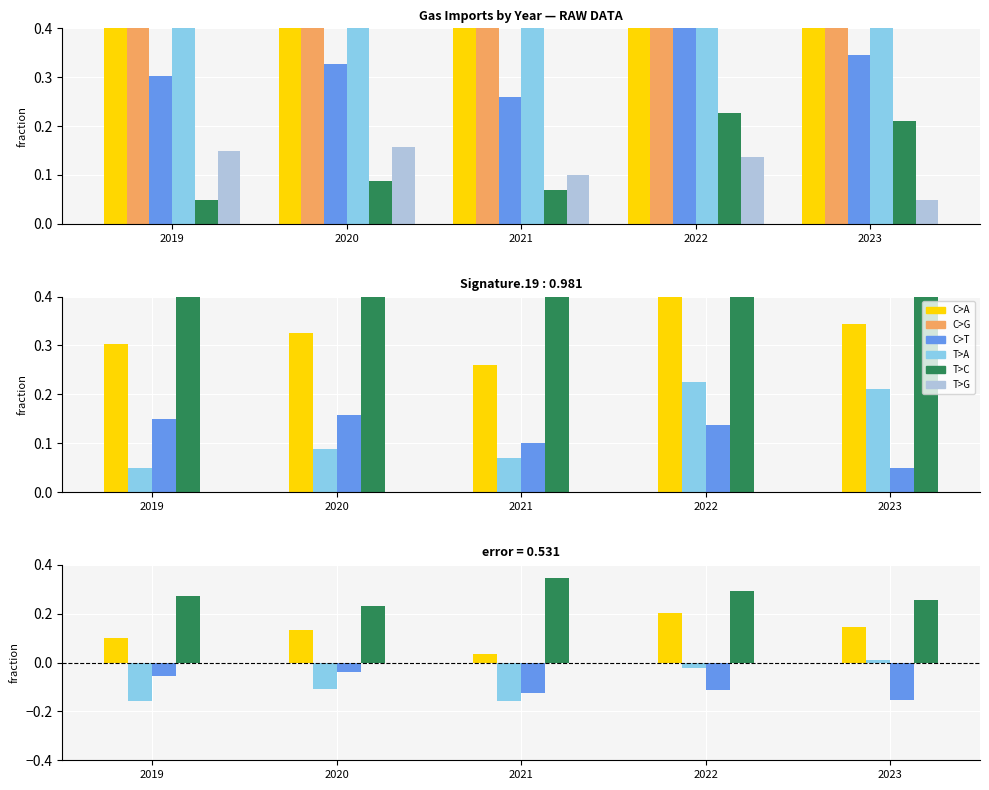

How many categories are shown in the chart?

5